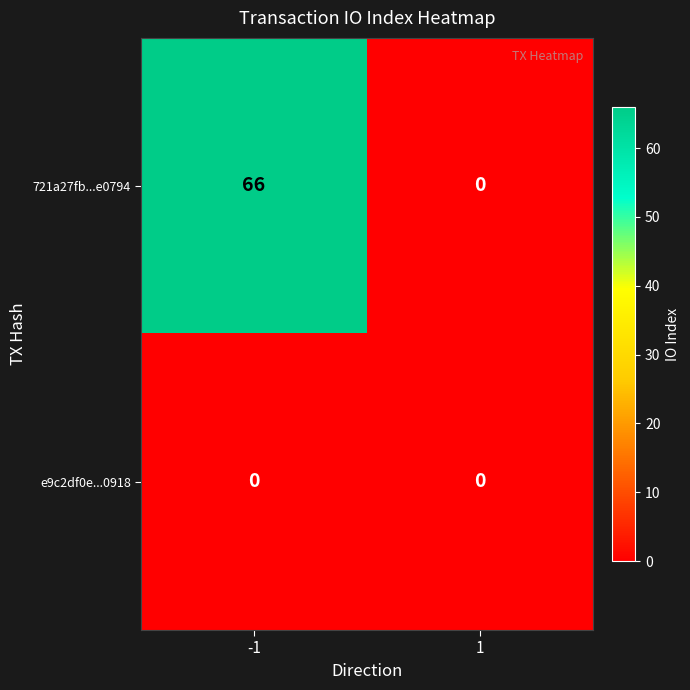

The e9c2df0e...0918 series shows 0 at -1. True or false?

True